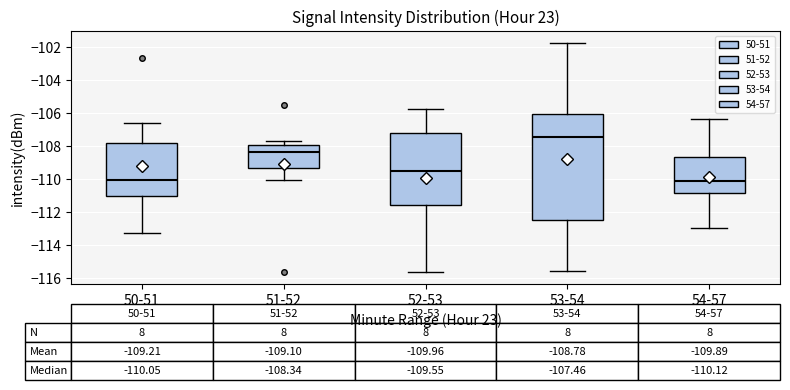

Which box is the tallest, from its lower edge to its upper edge?

53-54